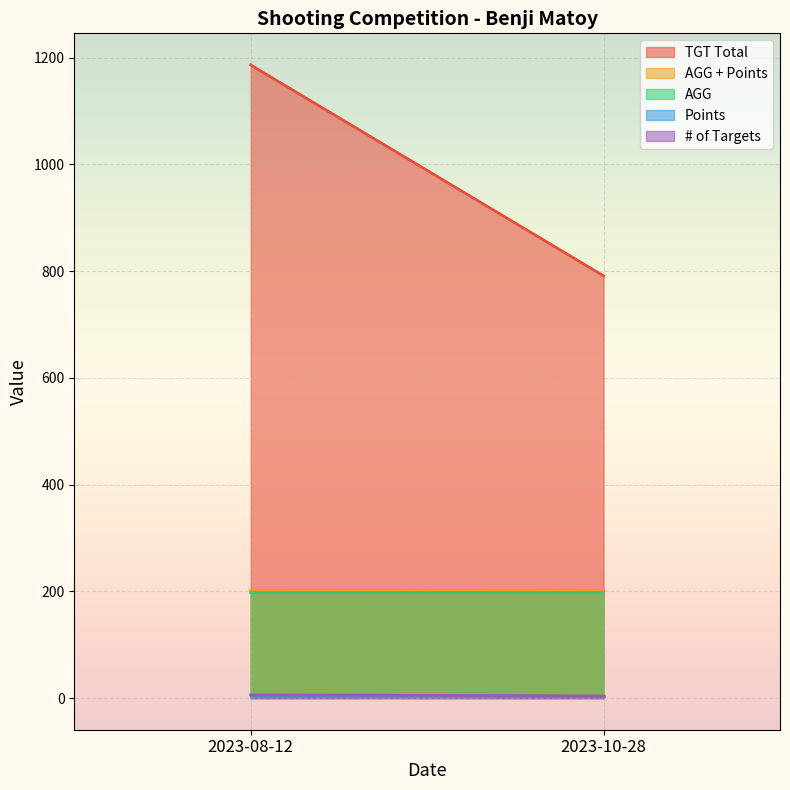

What is the value of the TGT Total point at the 1st from the left?

1186.0